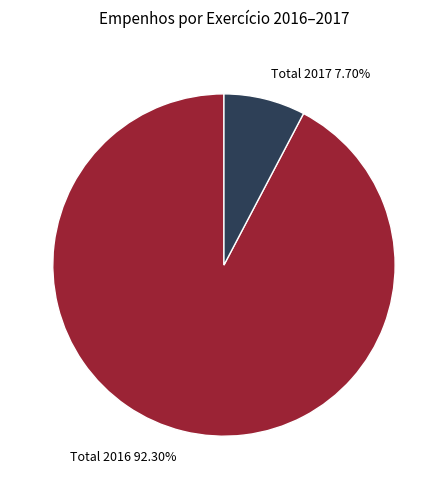

True or false: Total 2016 accounts for 92% of the total.

True